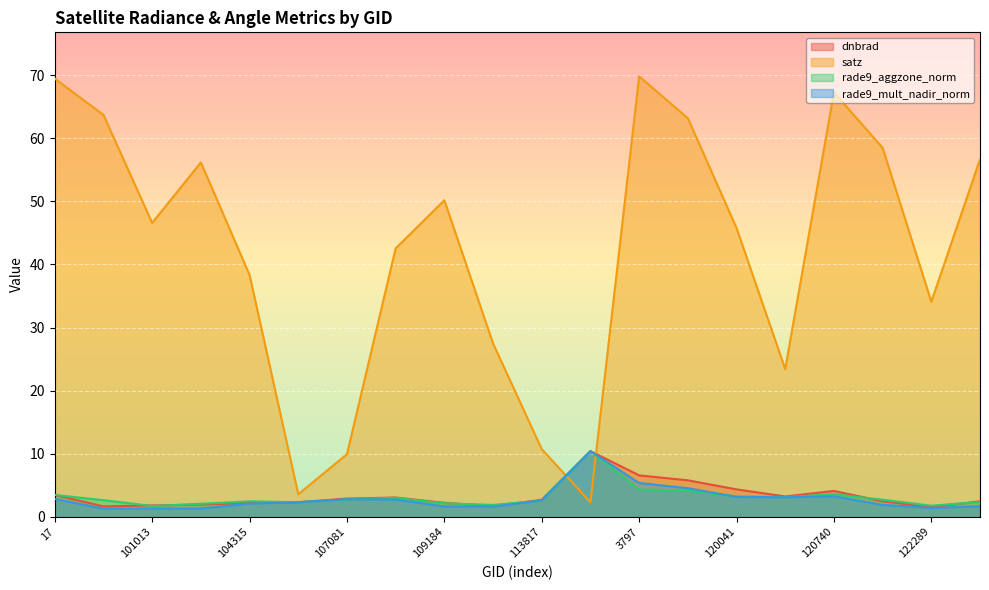

Reading left to right, extract all data points from this chart.

dnbrad: 3.5	1.6	1.8	1.9	2.2	2.3	2.9	3.0	2.2	1.7	2.7	10.4	6.6	5.8	4.3	3.2	4.1	2.4	1.5	2.4
satz: 69.5	63.7	46.6	56.2	38.3	3.6	9.9	42.5	50.2	27.5	10.7	2.3	69.8	63.2	45.8	23.4	67.3	58.5	34.1	56.7
rade9_aggzone_norm: 3.5	2.6	1.7	2.1	2.4	2.3	2.7	3.0	2.1	1.9	2.5	10.4	4.3	4.1	3.2	3.1	3.6	2.7	1.8	2.3
rade9_mult_nadir_norm: 2.8	1.3	1.3	1.3	2.1	2.3	2.8	2.7	1.6	1.6	2.6	10.4	5.4	4.5	3.2	3.1	3.3	1.9	1.4	1.7